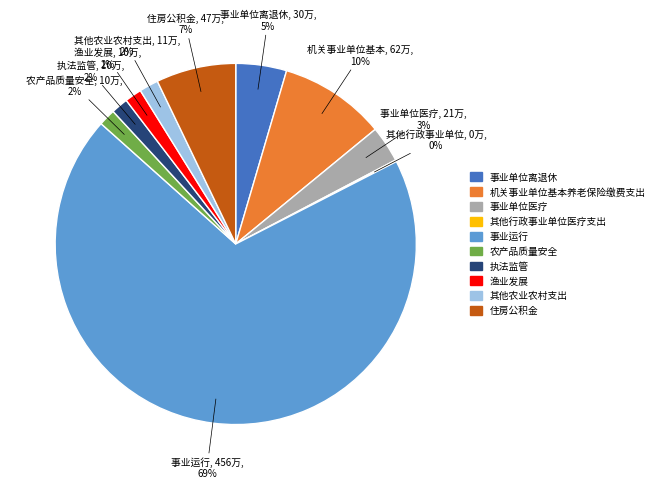

Is the sum of 事业运行 and 渔业发展 greater than half?

Yes